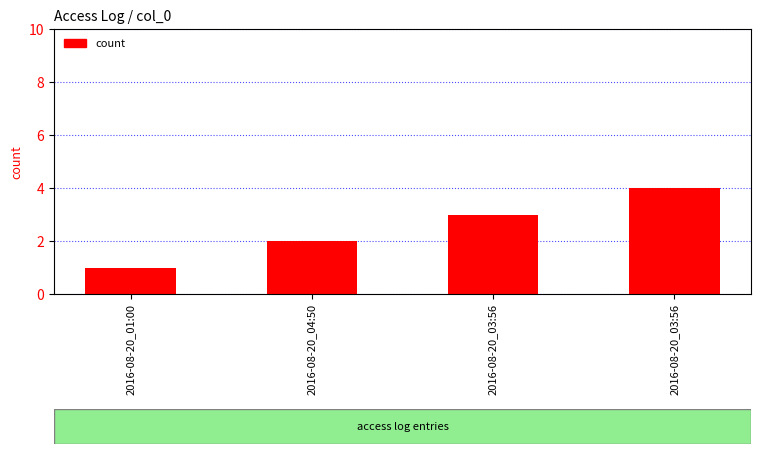

Are the bars horizontal?

No